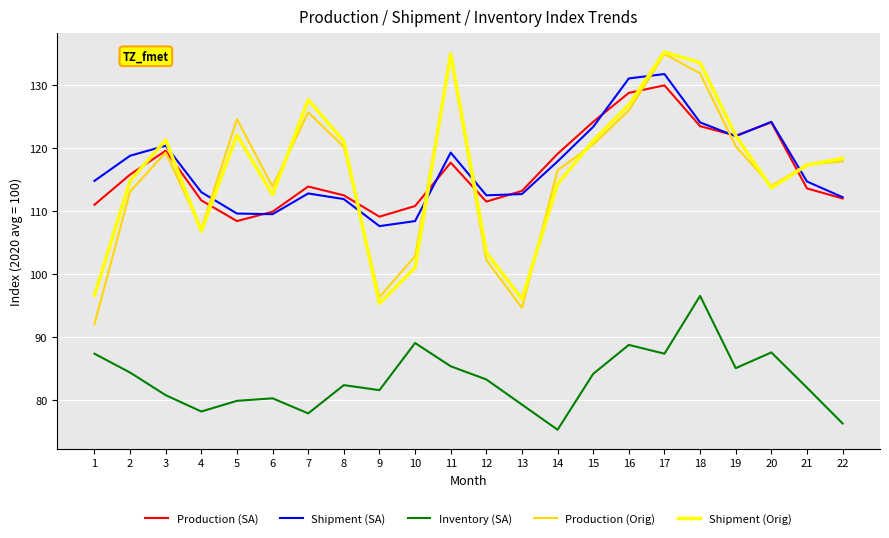

At which category is the sum across all series the highest?

17